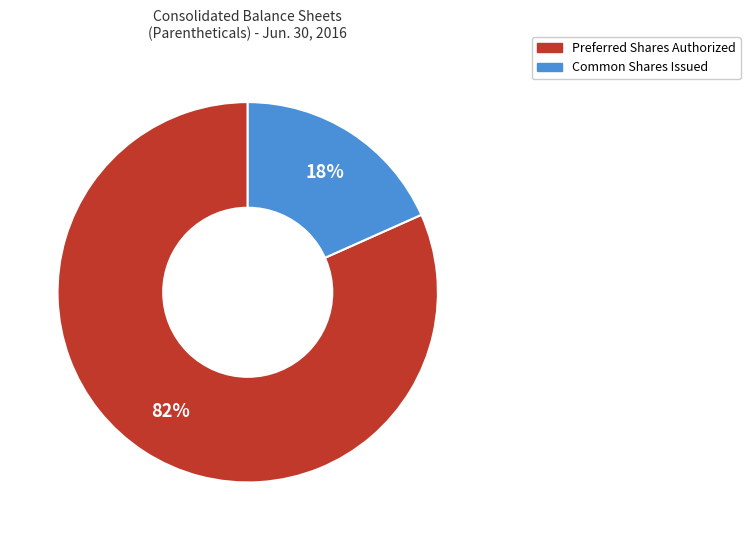

Rank the categories by value from highest to lowest.

Preferred Shares Authorized, Common Shares Issued